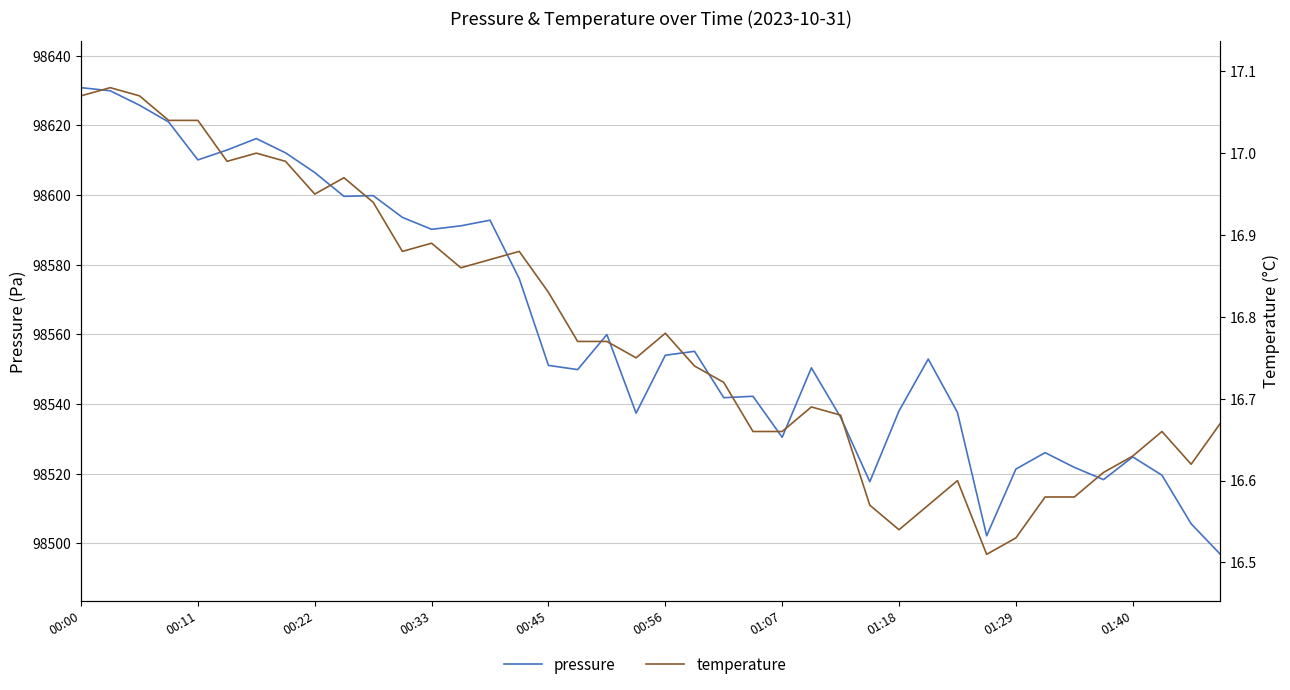

Reading left to right, list all the values displayed in this chart.

pressure: 98630.8	98629.9	98625.8	98621.0	98610.1	98612.9	98616.2	98612.1	98606.5	98599.6	98599.8	98593.6	98590.2	98591.2	98592.8	98576.0	98551.1	98549.9	98559.9	98537.4	98554.0	98555.1	98541.8	98542.2	98530.4	98550.4	98536.2	98517.7	98538.0	98552.9	98537.6	98502.2	98521.3	98526.0	98521.8	98518.3	98524.8	98519.6	98505.6	98496.8
temperature: 17.1	17.1	17.1	17.0	17.0	17.0	17.0	17.0	16.9	17.0	16.9	16.9	16.9	16.9	16.9	16.9	16.8	16.8	16.8	16.8	16.8	16.7	16.7	16.7	16.7	16.7	16.7	16.6	16.5	16.6	16.6	16.5	16.5	16.6	16.6	16.6	16.6	16.7	16.6	16.7